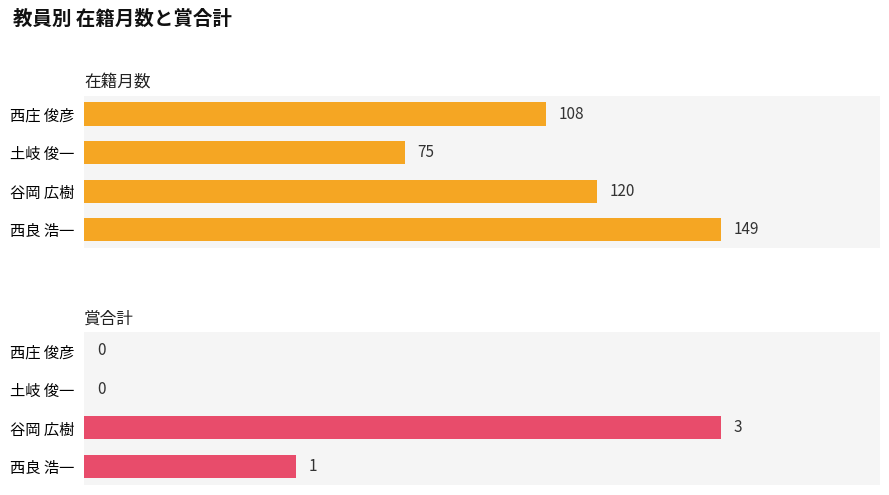

Which series has the widest spread of values?

在籍月数